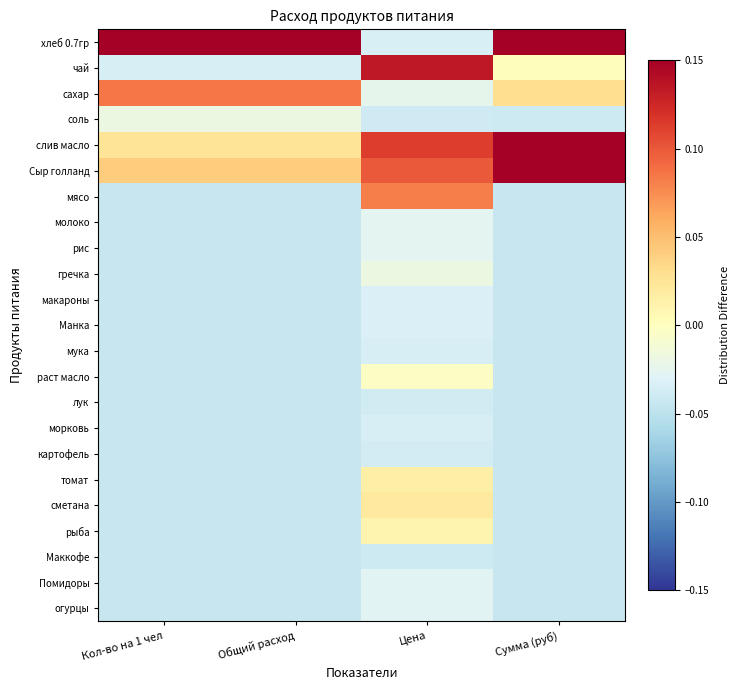

List the series in order of their peak value, lowest first.

Маккофе, лук, картофель, мука, морковь, макароны, Манка, Помидоры, огурцы, молоко, рис, гречка, соль, раст масло, рыба, томат, сметана, мясо, сахар, чай, слив масло, Сыр голланд, хлеб 0.7гр